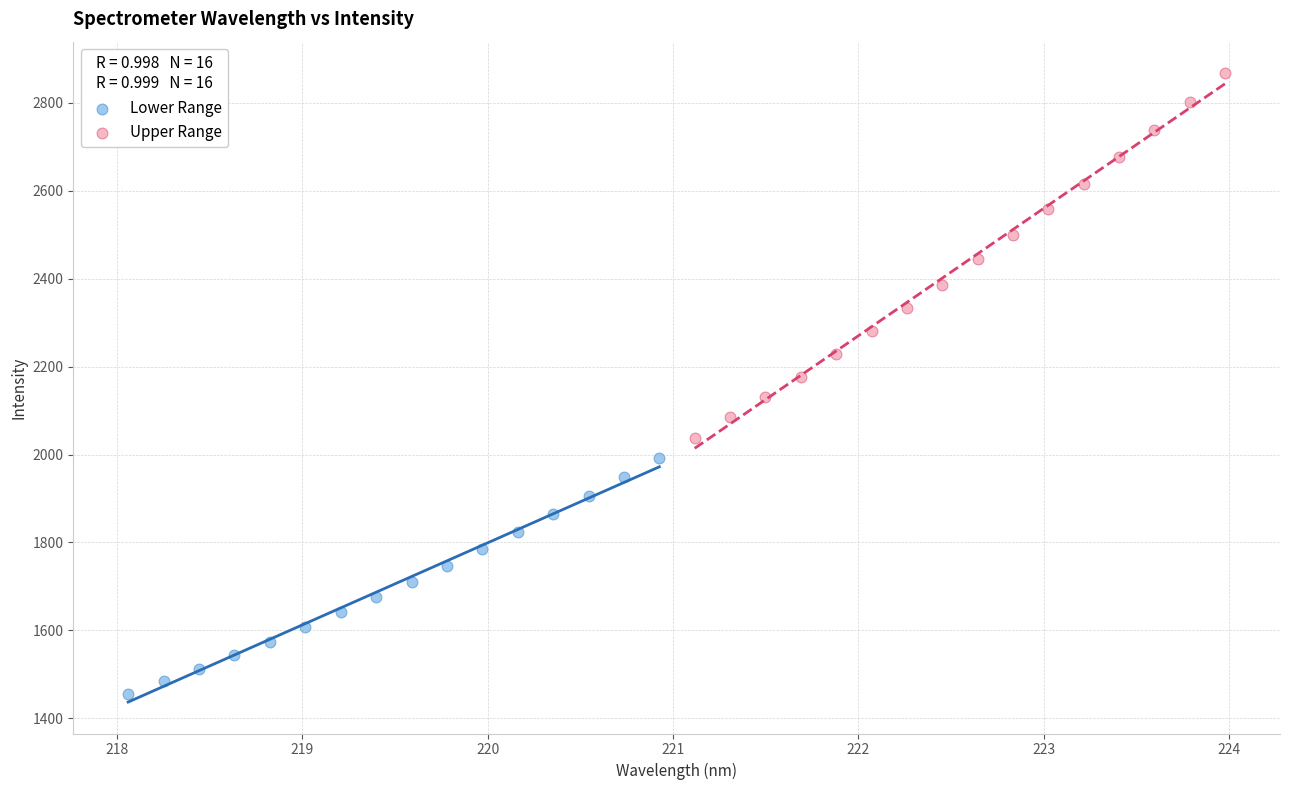

Which series reaches the minimum Y coordinate?

Lower Range